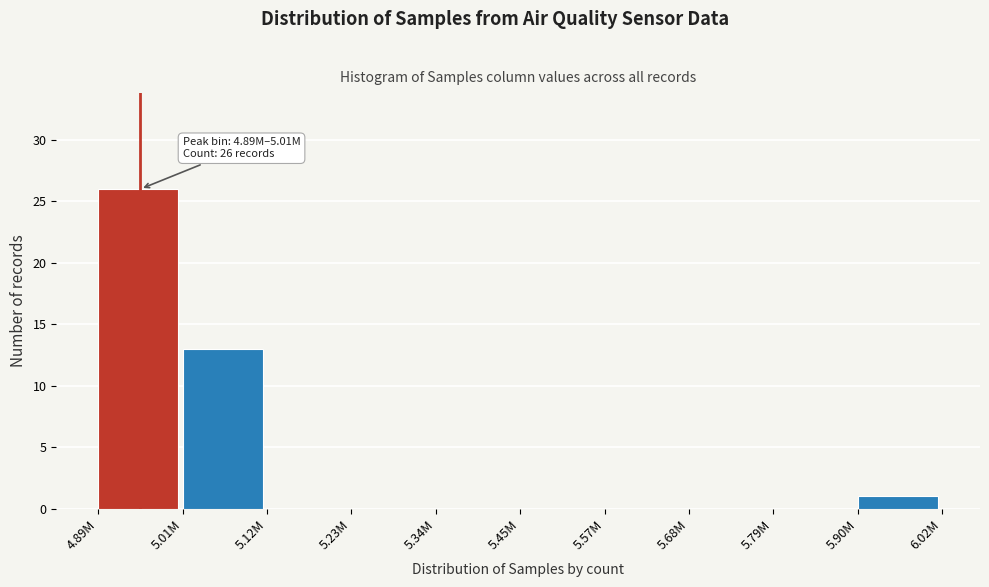

True or false: the data shows 0 at 5.79M.

True